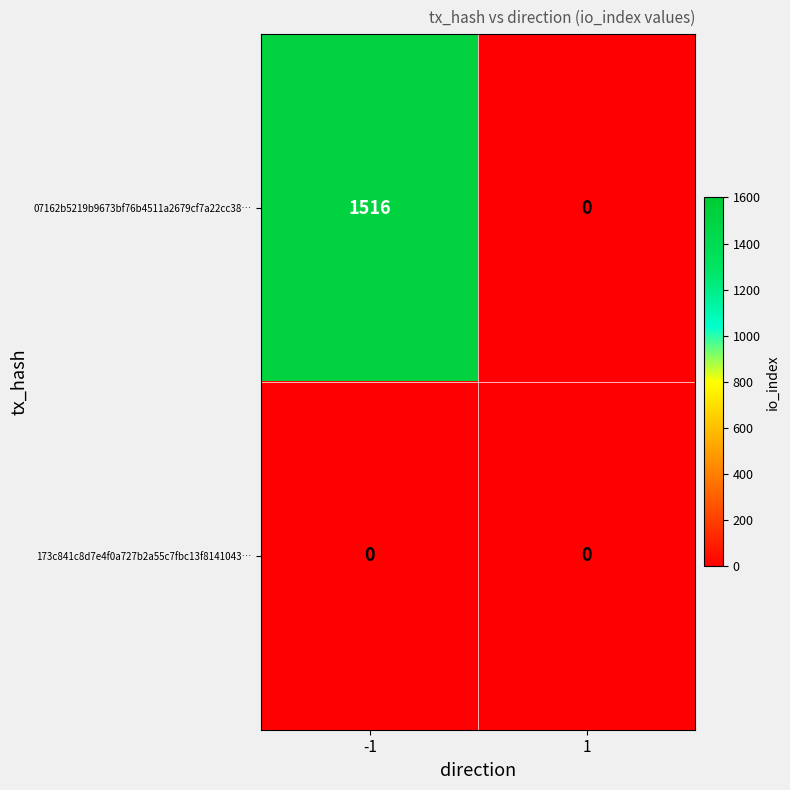

Rank the series by their average value, from lowest to highest.

173c841c8d7e4f0a727b2a55c7fbc13f8141043…, 07162b5219b9673bf76b4511a2679cf7a22cc38…